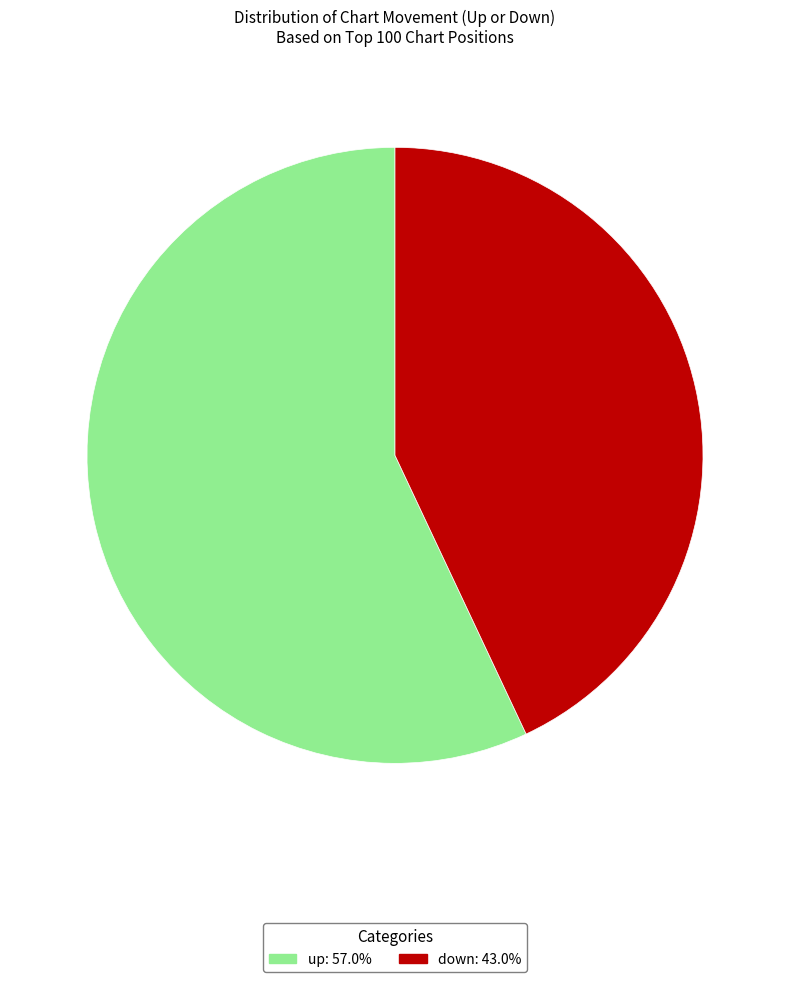

What is the ratio of the value at up to the value at down?

1.3